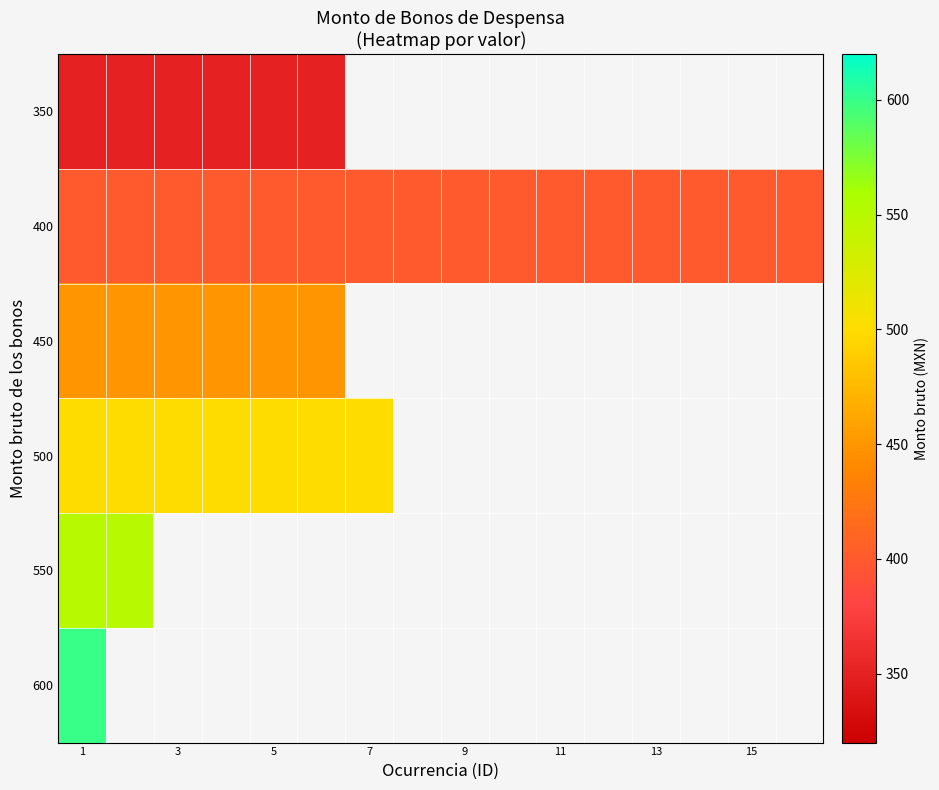

At how many categories does at least one series exceed 538?

2